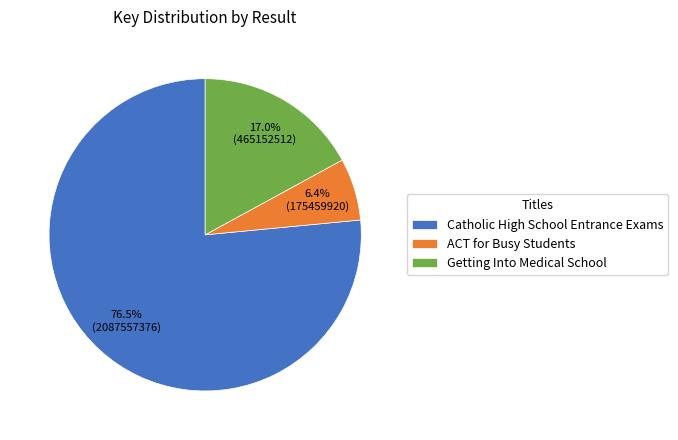

How much of the chart is everything except Getting Into Medical School?

83.0%